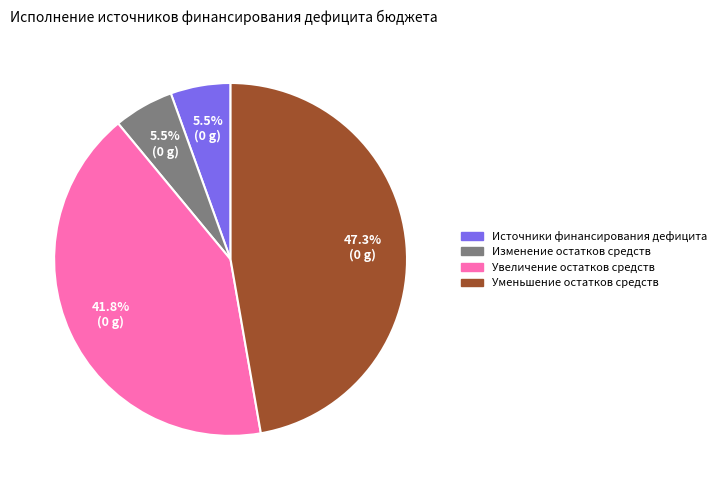

Is there any slice that represents more than half of the pie?

No